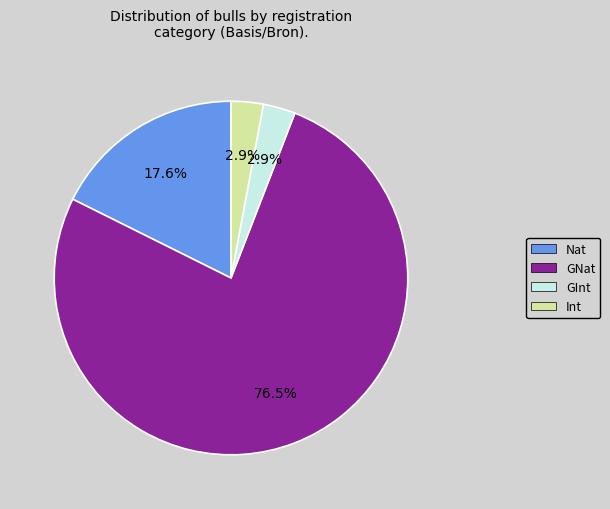

Which slice is the largest?

GNat